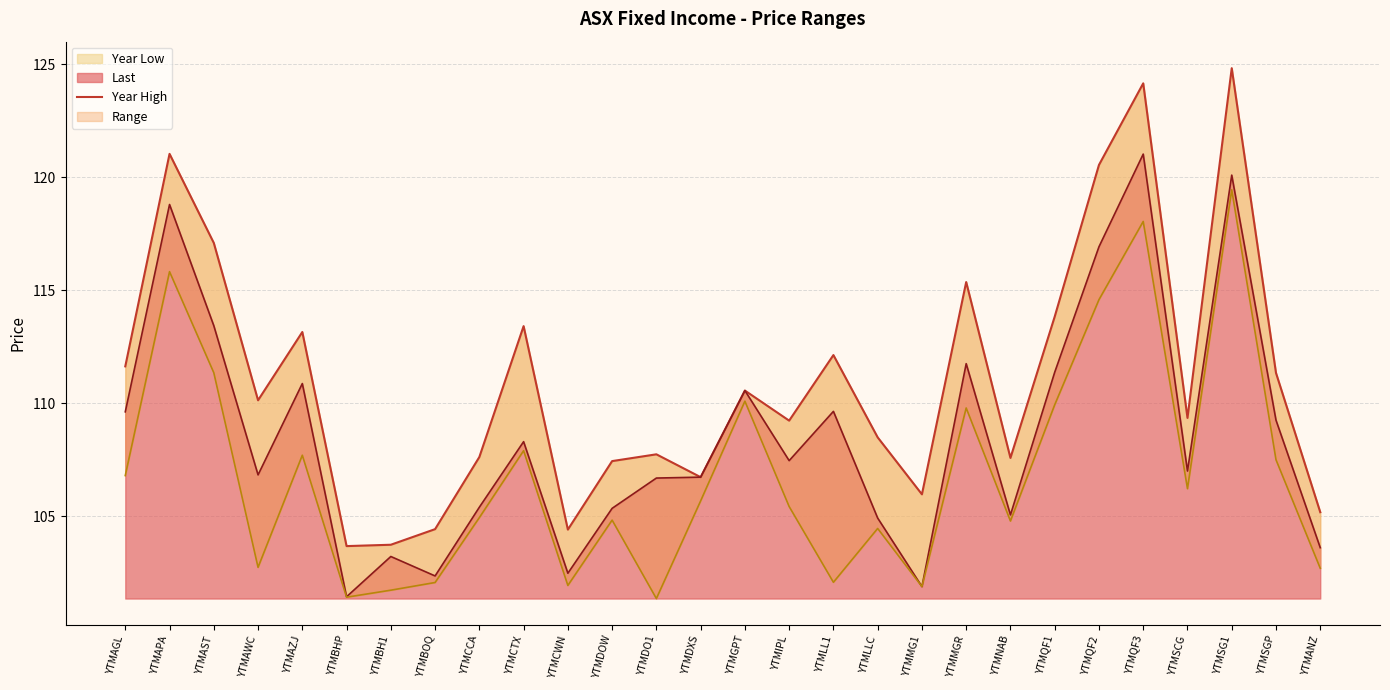

List the labels in order of value, smallest first.

YTMBHP, YTMBH1, YTMCWN, YTMBOQ, YTMANZ, YTMMG1, YTMDXS, YTMDOW, YTMNAB, YTMCCA, YTMDO1, YTMLLC, YTMIPL, YTMSCG, YTMAWC, YTMGPT, YTMSGP, YTMAGL, YTMLL1, YTMAZJ, YTMCTX, YTMQF1, YTMMGR, YTMAST, YTMQF2, YTMAPA, YTMQF3, YTMSG1